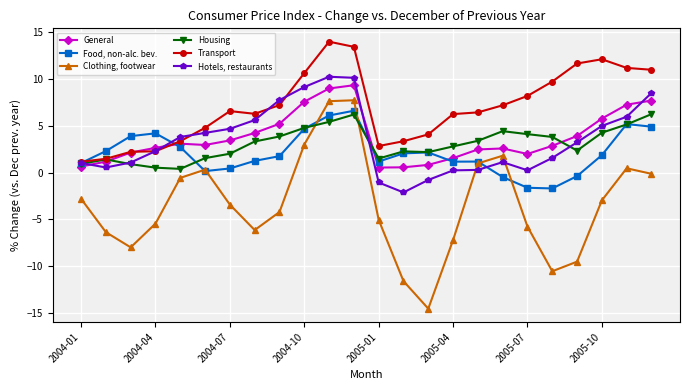

Which series has the largest range (max minus min)?

Clothing, footwear